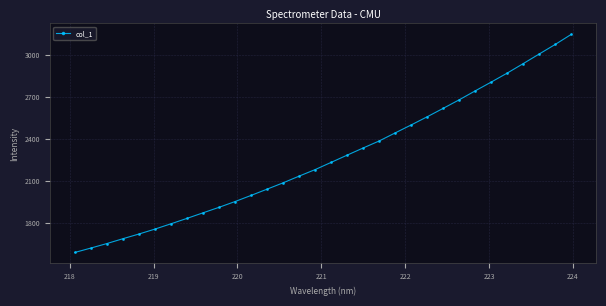

What is the minimum value shown in the chart?

1589.3